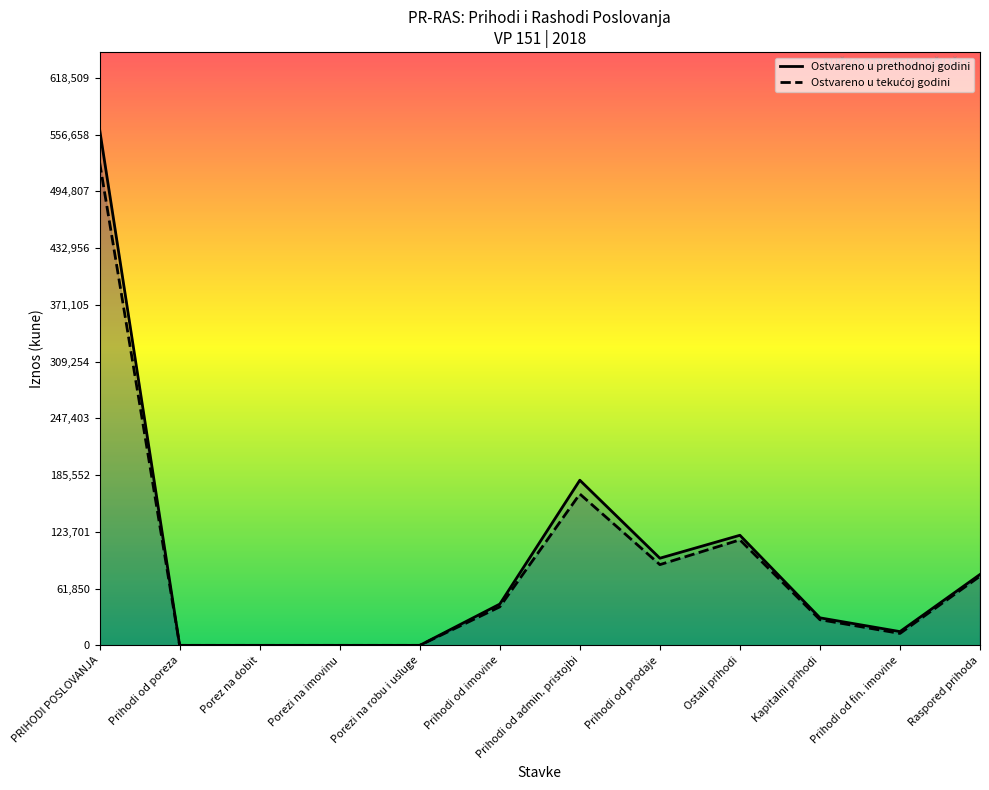

What is the difference between the maximum and minimum values in the Ostvareno u izvještajnom razdoblju prethodne godine series?

562281